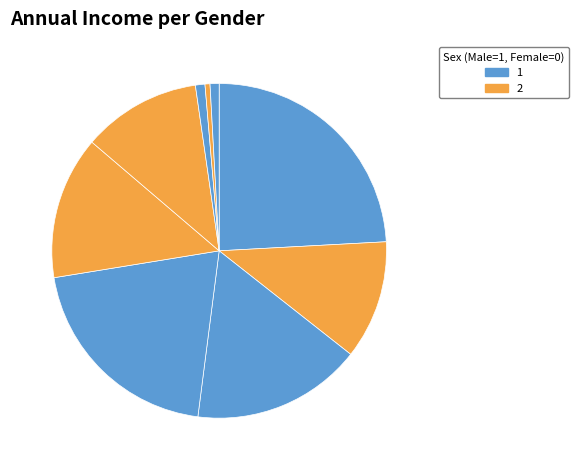

Count the number of slices in the pie.

9